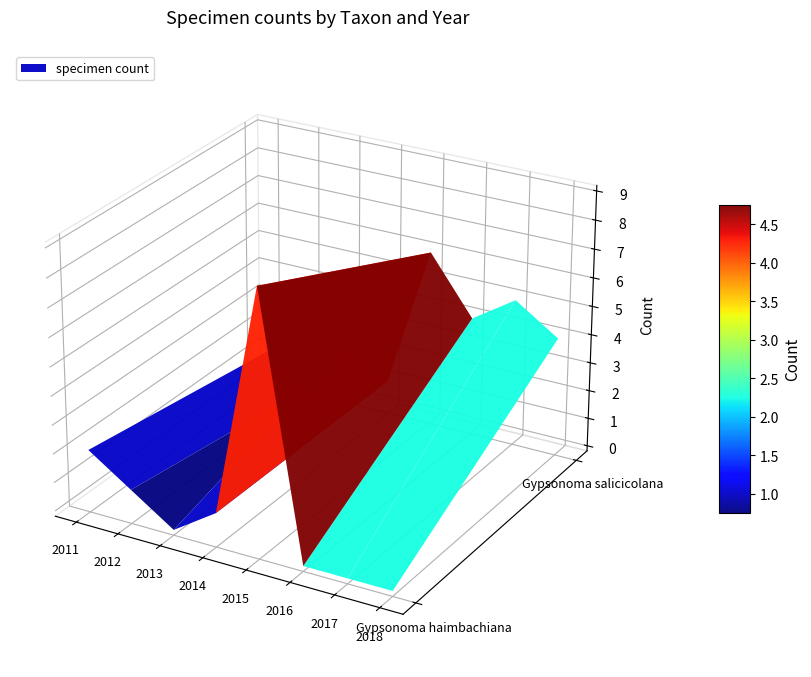

How many values in Gypsonoma salicicolana are above zero?

7